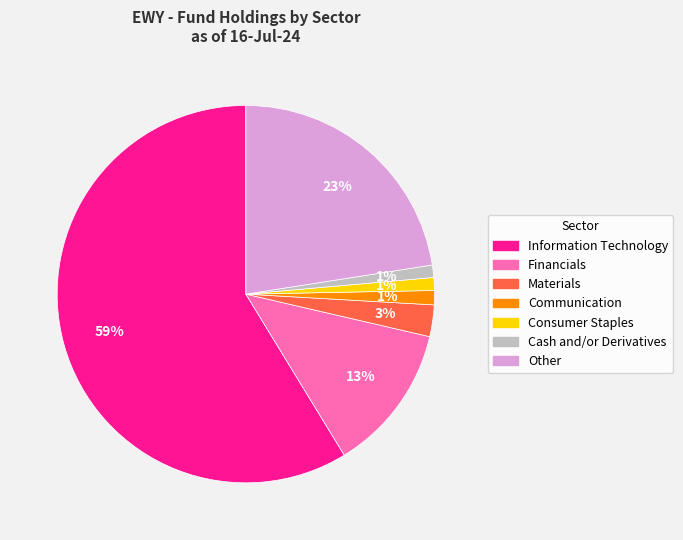

What is the largest slice in the pie chart?

Information Technology